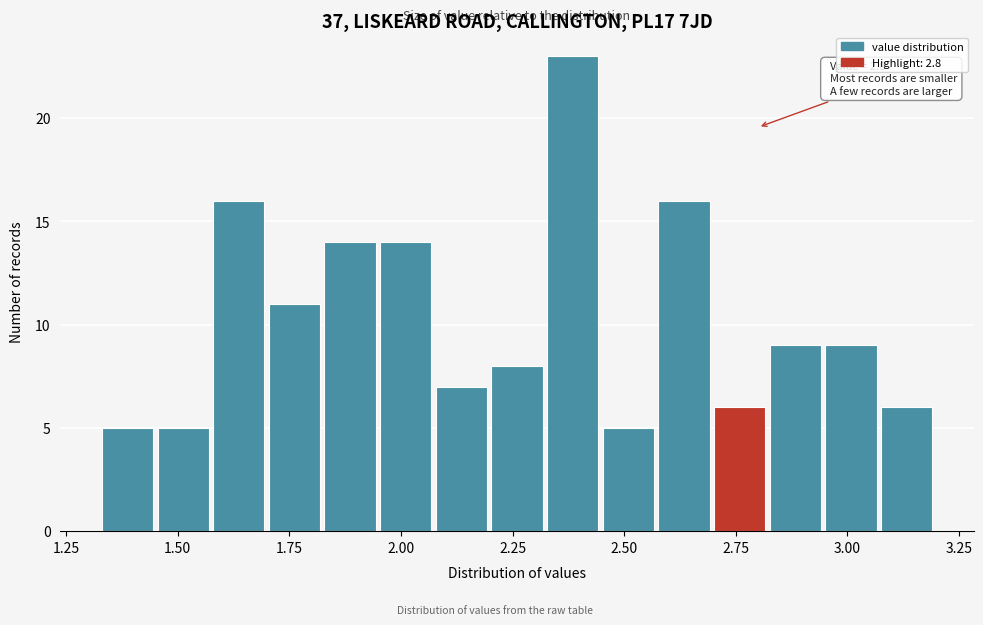

Around what value on the x-axis is the tallest bar? Give the approximate position of its centre, as read against the axis.

2.40